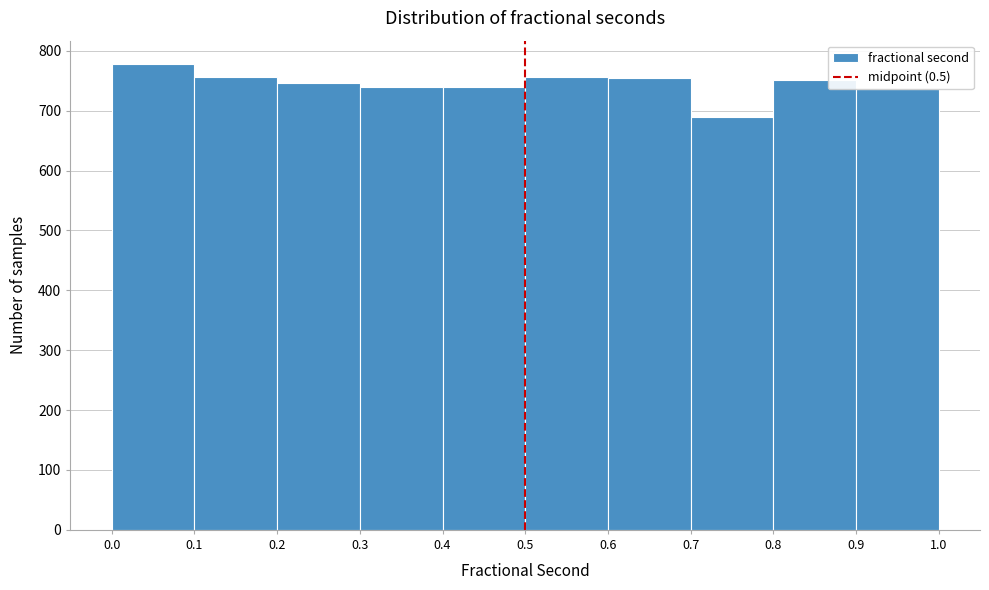

What is the height of the bar covering 0.5 to 0.6 on the x-axis? The values are not printed on the chart, so give them approximately, as read against the axis.

760